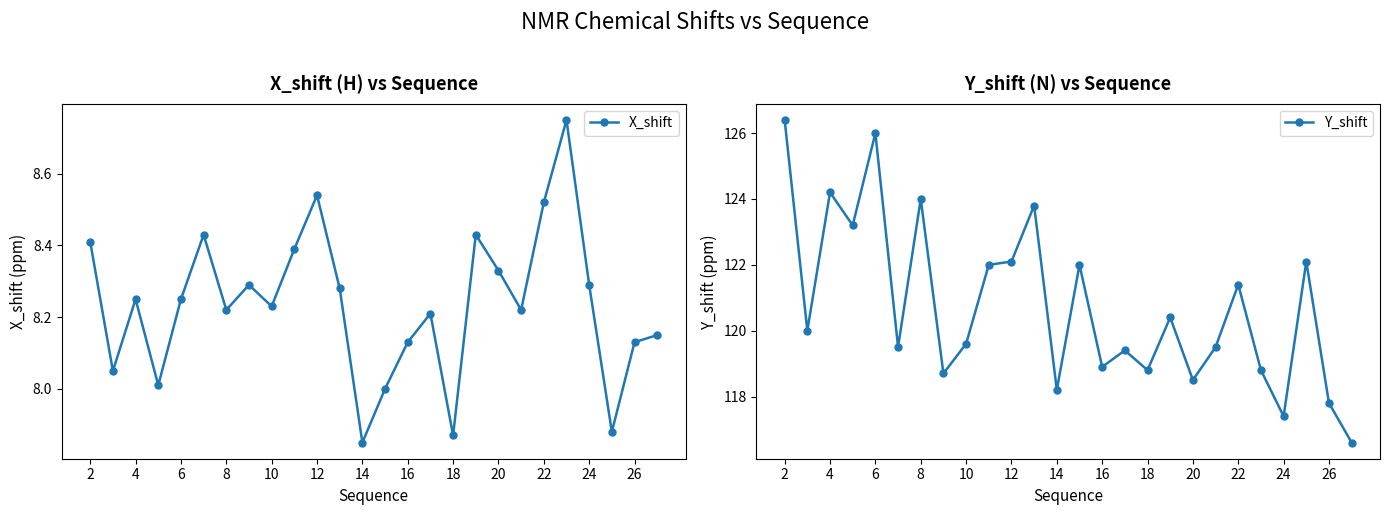

Rank the series by their maximum value, from highest to lowest.

Y_shift, X_shift